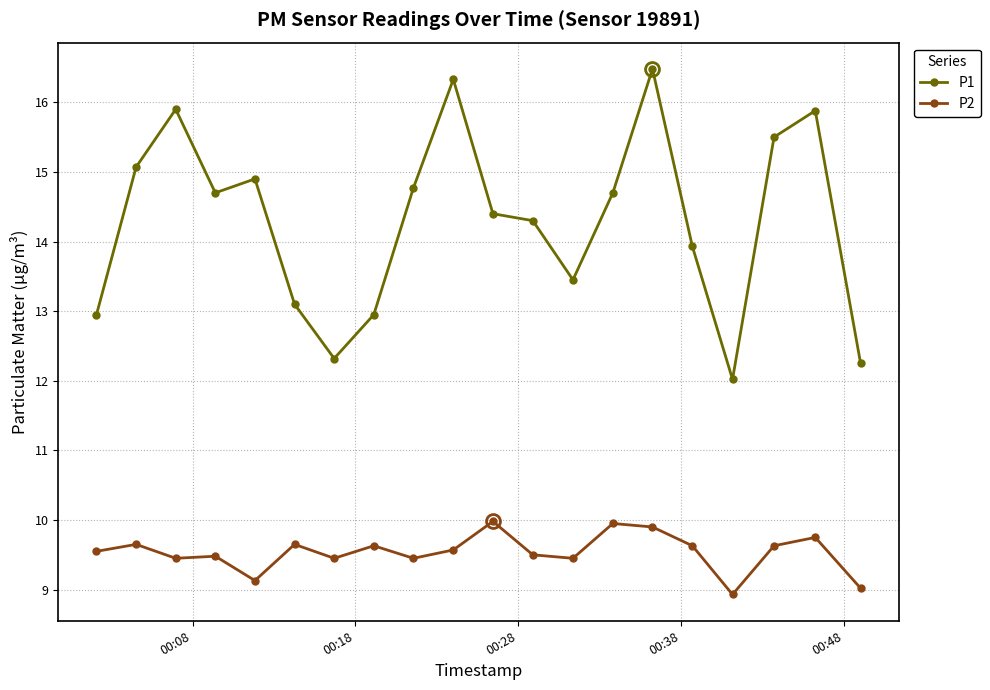

At how many categories does at least one series exceed 11?

20